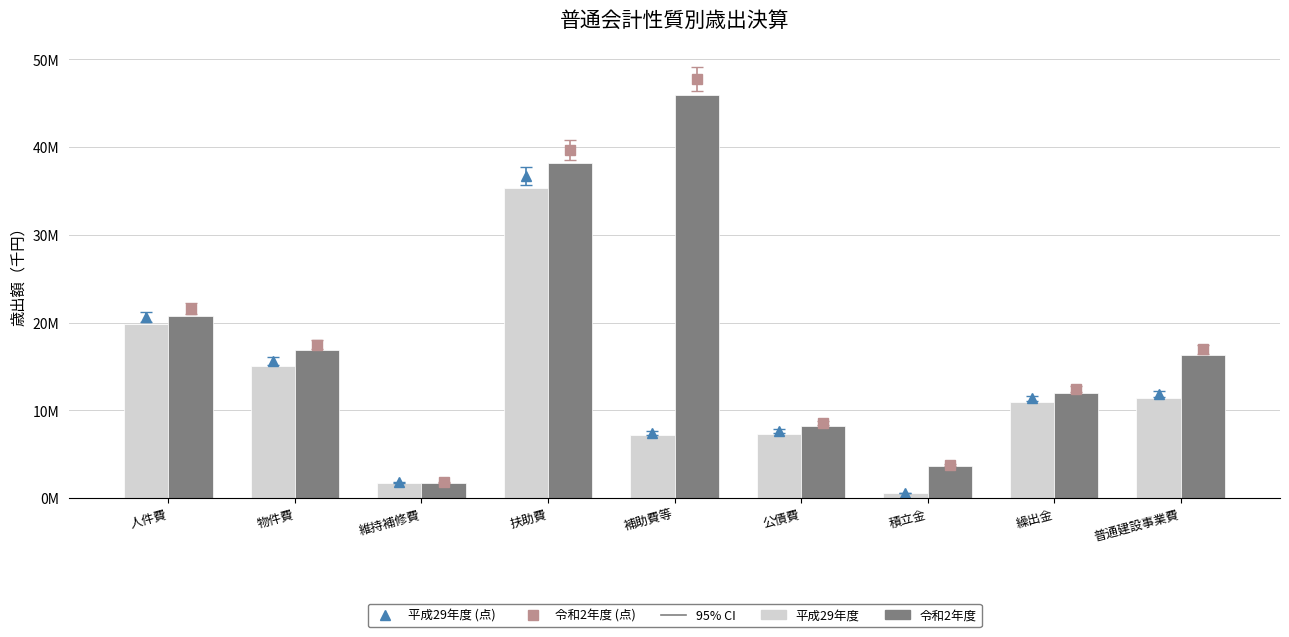

Is the value of 令和2年度 (点) at 公債費 greater than the value of 平成29年度 (点) at 公債費?

Yes